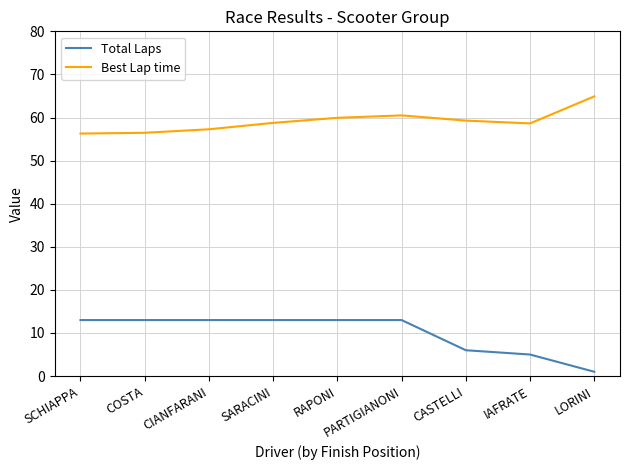

Rank the series by their maximum value, from highest to lowest.

Best Lap time, Total Laps